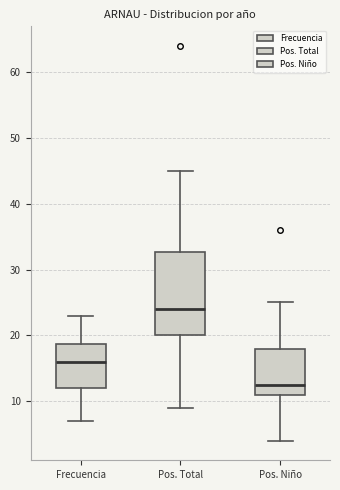

Reading left to right, read every box against the y-axis: the position of its median line, the range the box covers, and the ends of its whiskers. The values are not printed on the chart, so give them approximately, as read against the axis.

Frecuencia: median 16, box 12 to 19, whiskers 7 to 23
Pos. Total: median 24, box 20 to 33, whiskers 9 to 45
Pos. Niño: median 13, box 11 to 18, whiskers 4 to 25